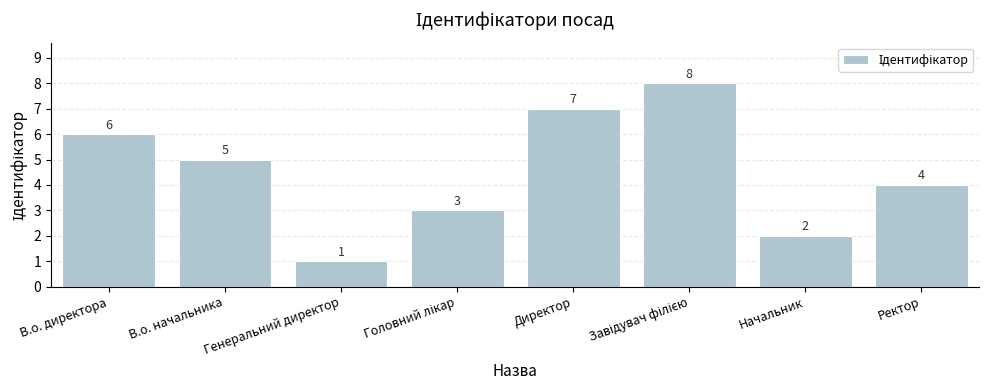

Between Начальник and В.о. начальника, which is larger?

В.о. начальника